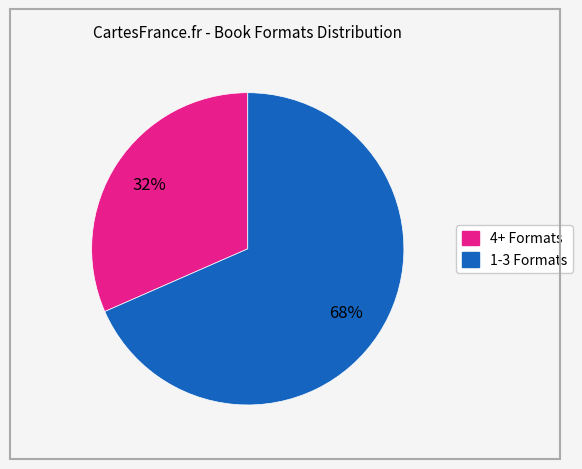

Count the number of slices in the pie.

2